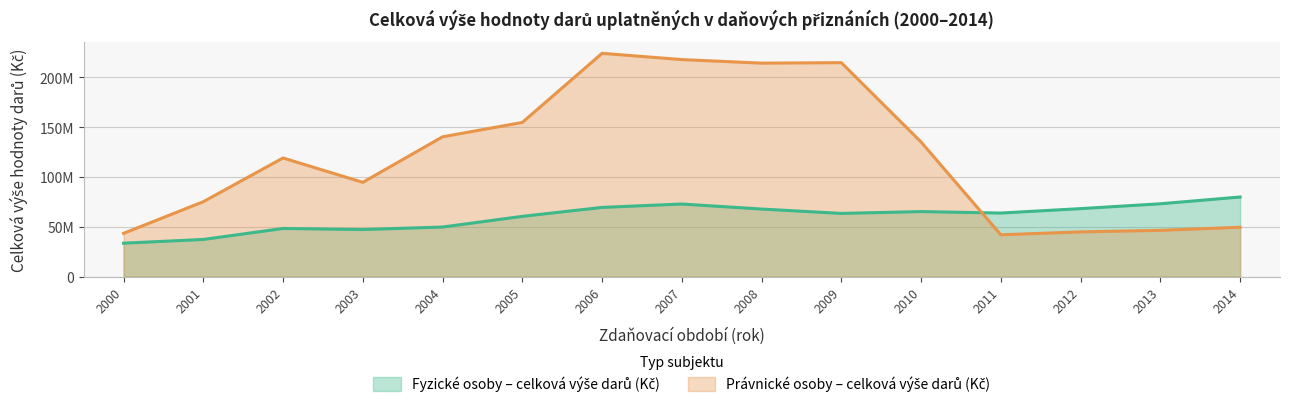

Rank the series by their average value, from highest to lowest.

Právnické osoby – celková výše darů (Kč), Fyzické osoby – celková výše darů (Kč)